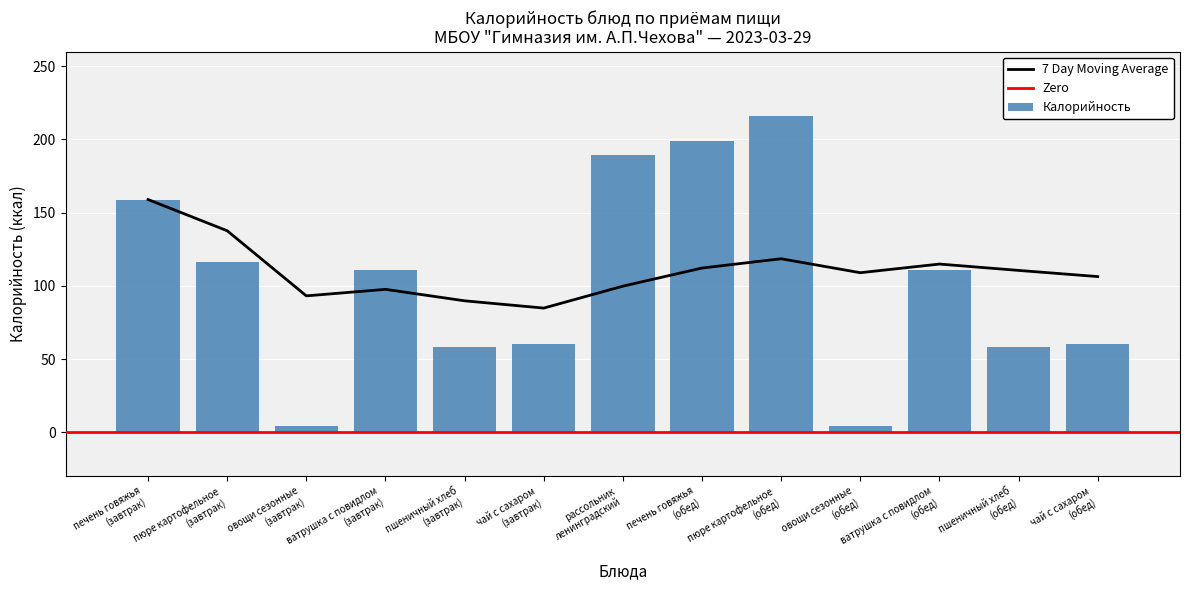

Which has a higher value, рассольник
ленинградский or печень говяжья
(завтрак)?

рассольник
ленинградский